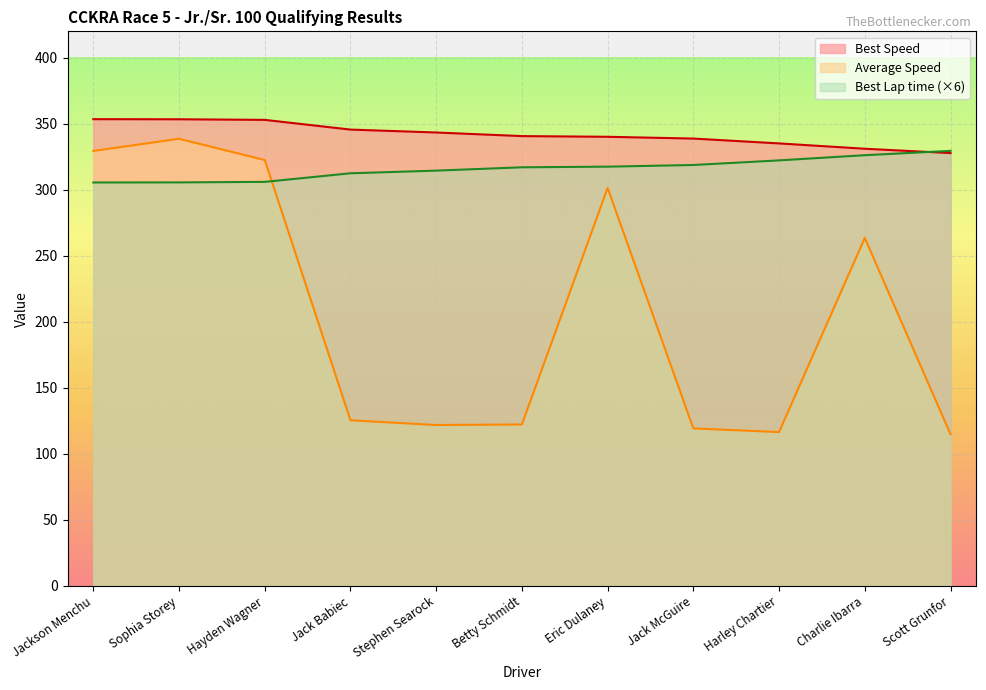

List the series in order of their overall mean, highest first.

Best Speed, Best Lap time (×6), Average Speed